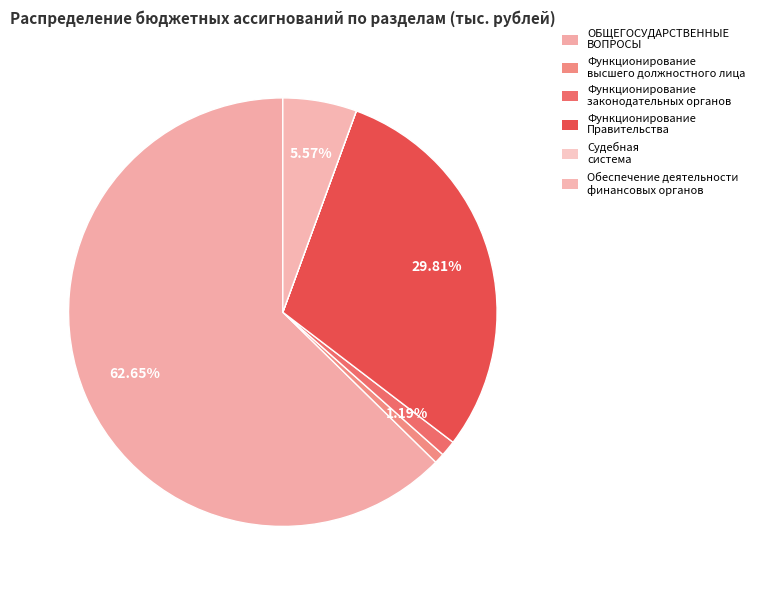

Combined, do ОБЩЕГОСУДАРСТВЕННЫЕ ВОПРОСЫ and Функционирование высшего должностного лица account for over 50%?

Yes